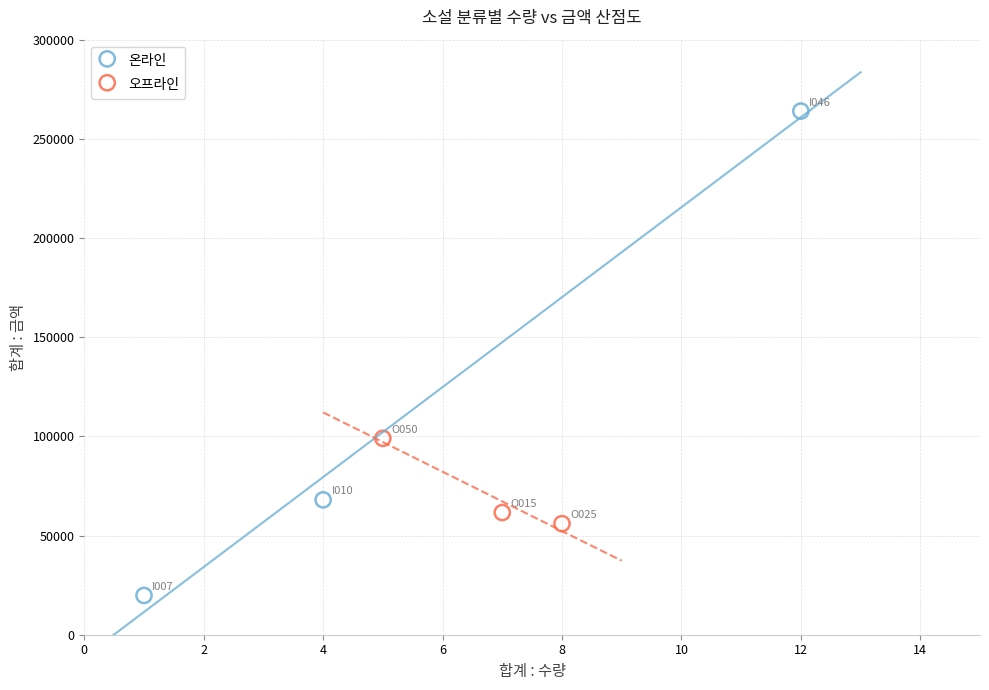

What are all the series names shown in the legend?

온라인, 오프라인